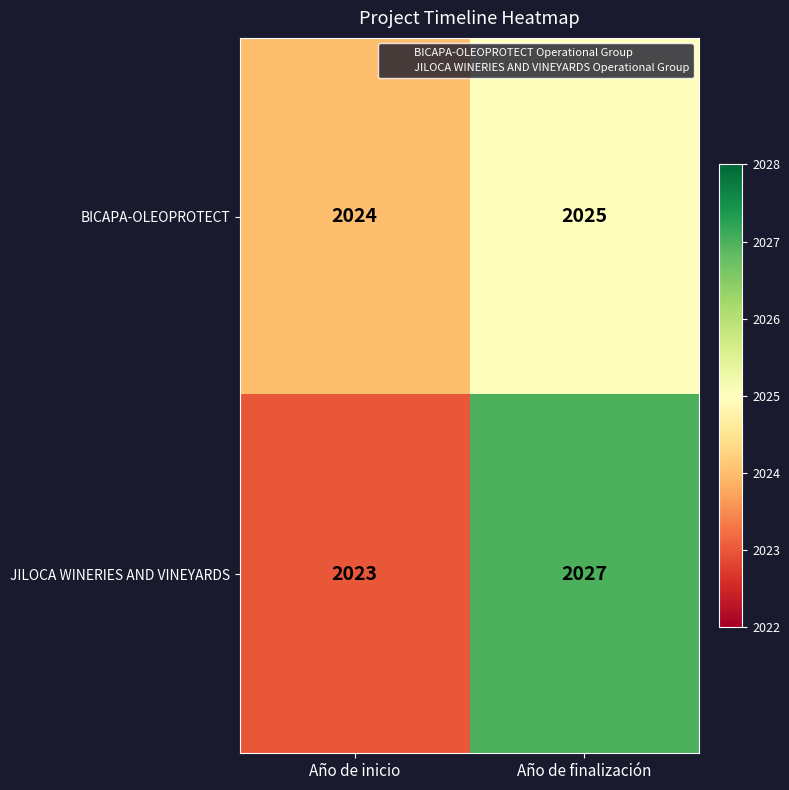

Reading right to left, transcribe all the data shown in this chart.

BICAPA-OLEOPROTECT: 2025	2024
JILOCA WINERIES AND VINEYARDS: 2027	2023